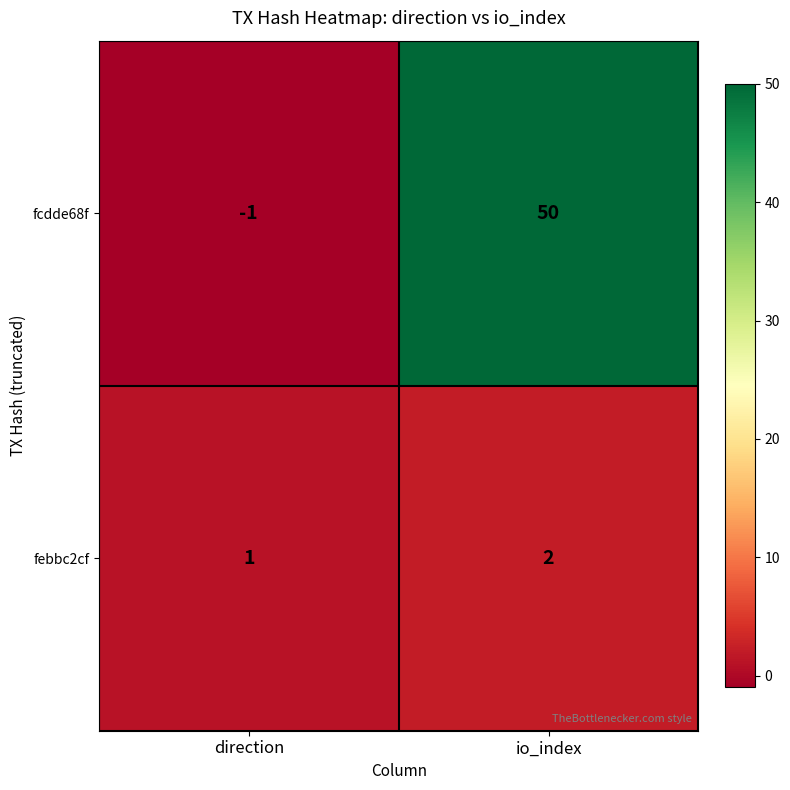

What is the difference between the highest and lowest values at io_index?

48